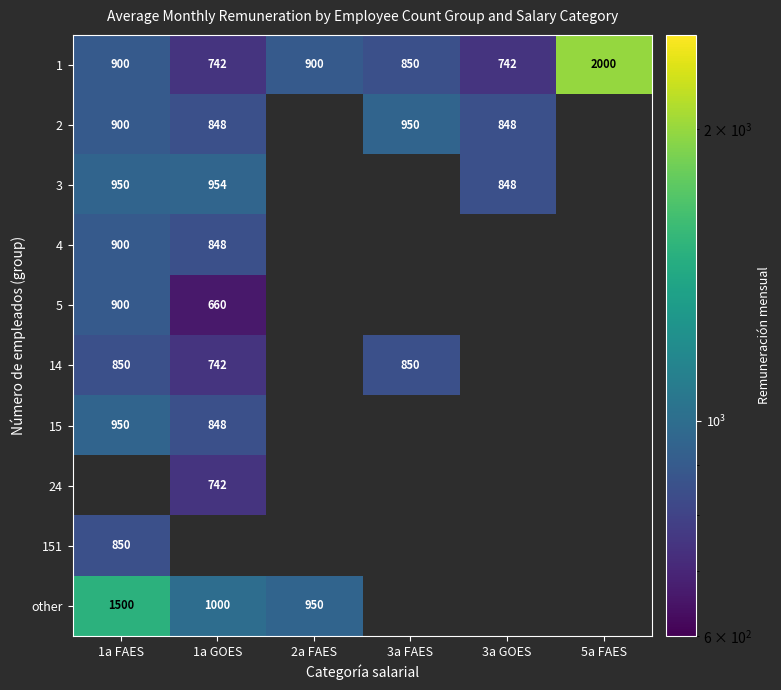

What is the sum of the 5 values at 1a FAES and 1a GOES?

1560